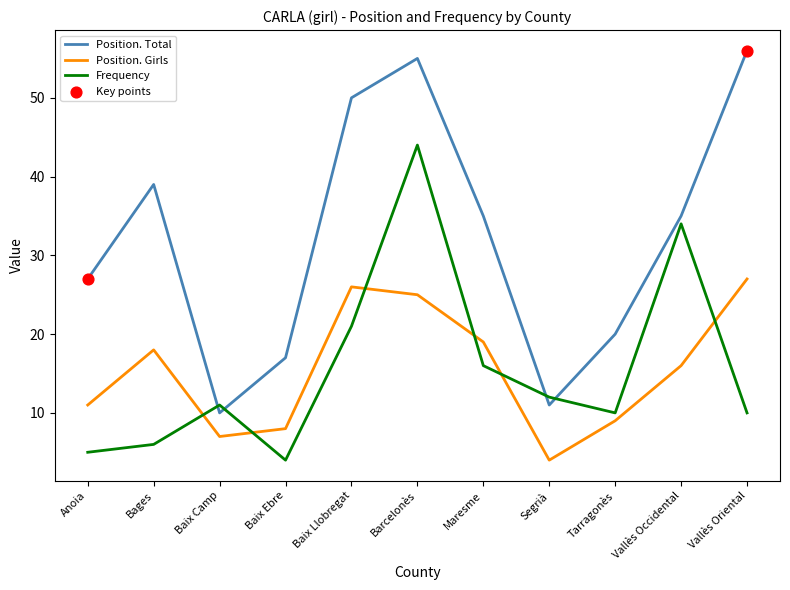

At which category is the sum across all series the highest?

Barcelonès